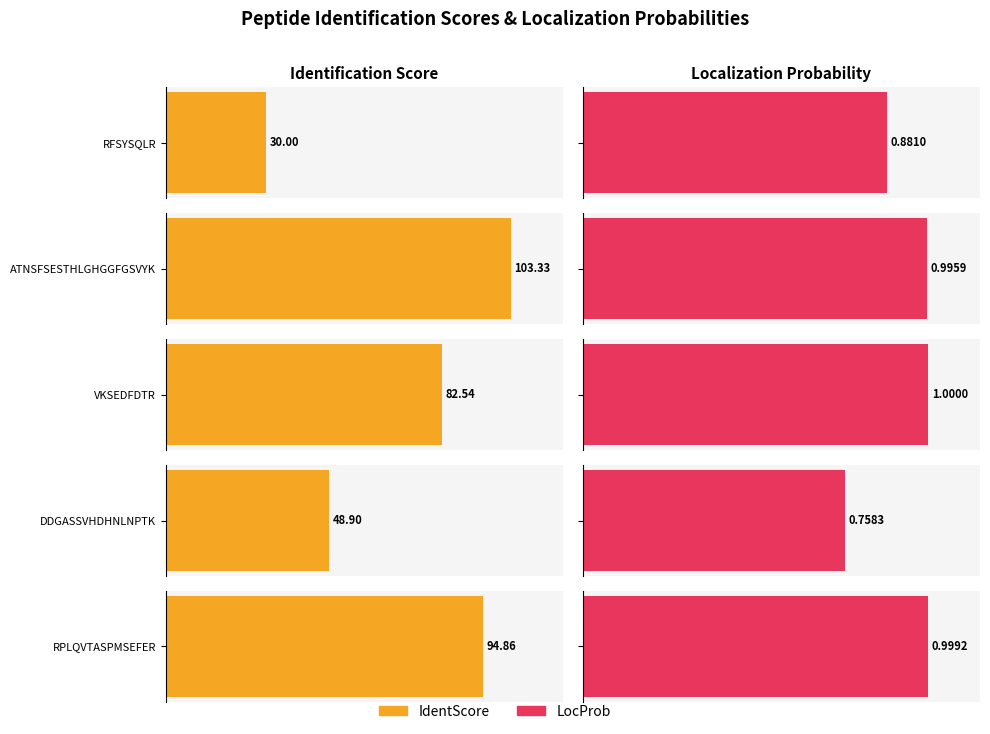

Is it true that IdentScore equals 103.3 at ATNSFSESTHLGHGGFGSVYK?

True